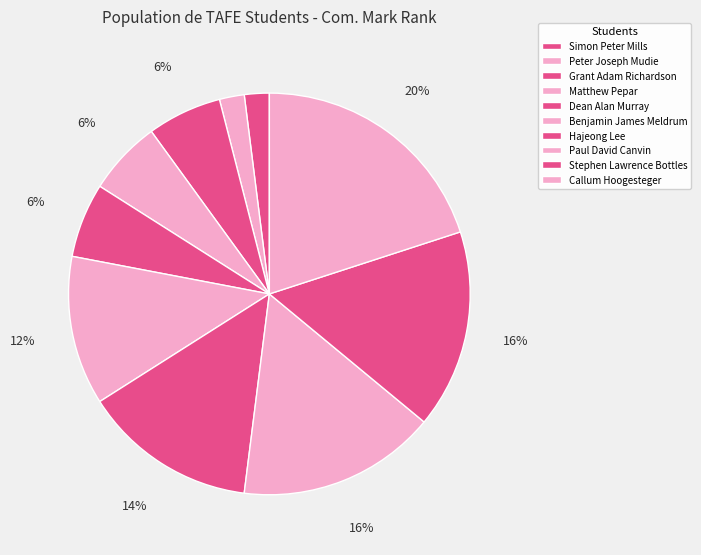

Which category has the biggest portion of the pie?

Callum Hoogesteger